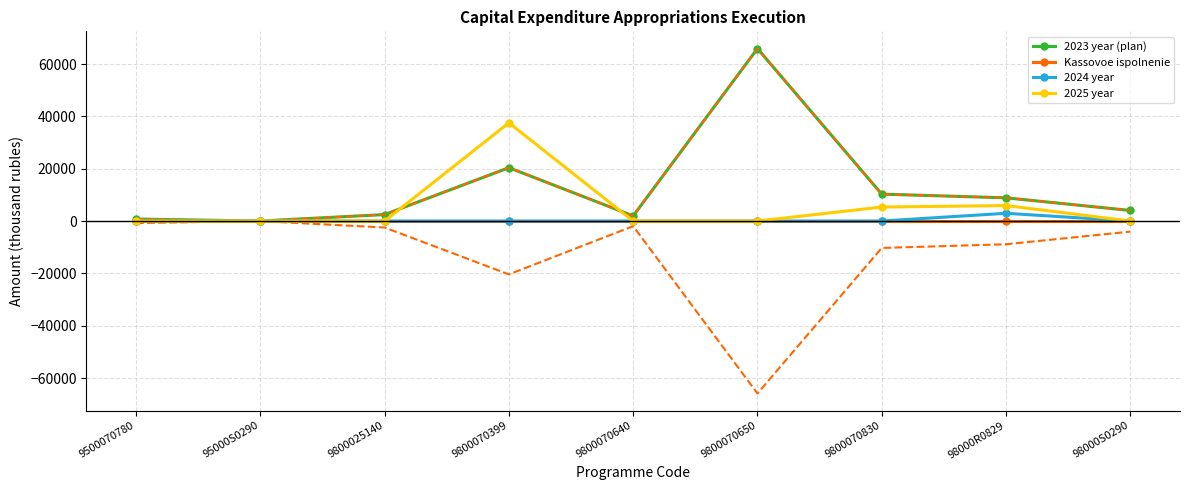

What is the maximum value for 2023 year (plan)?

65914.5